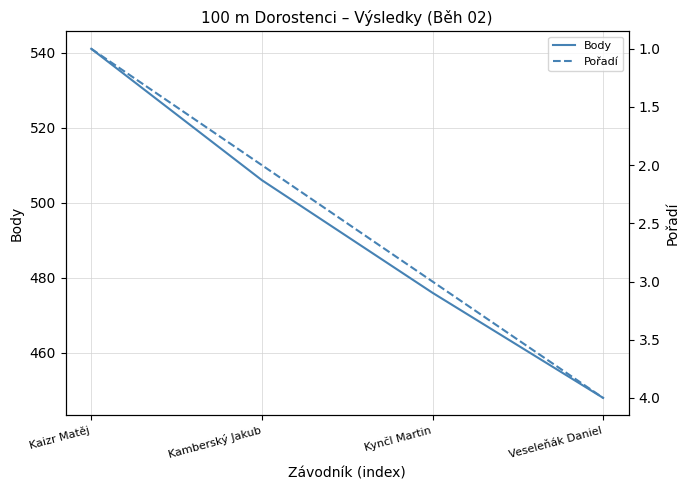

Which category has the lowest value in the Pořadí series?

Kaizr Matěj